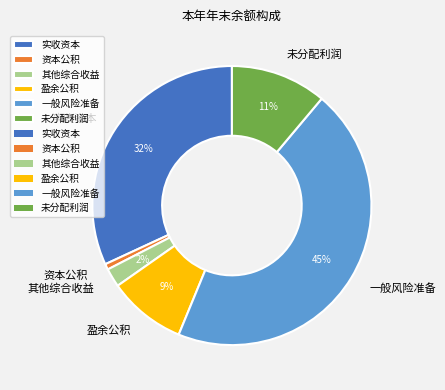

What percentage is the 盈余公积 slice, to the nearest percent?

9%